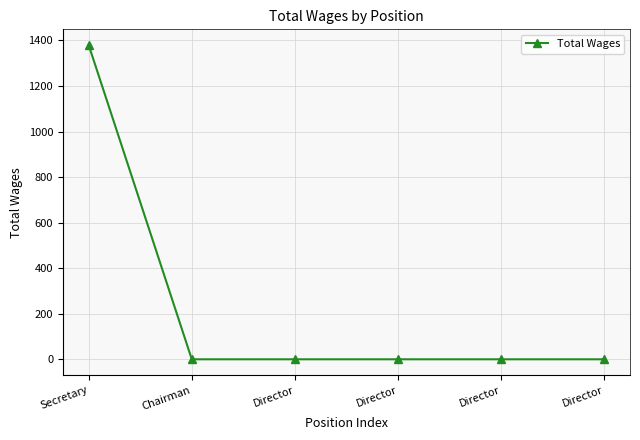

What is the label of the 6th point from the right?

Secretary